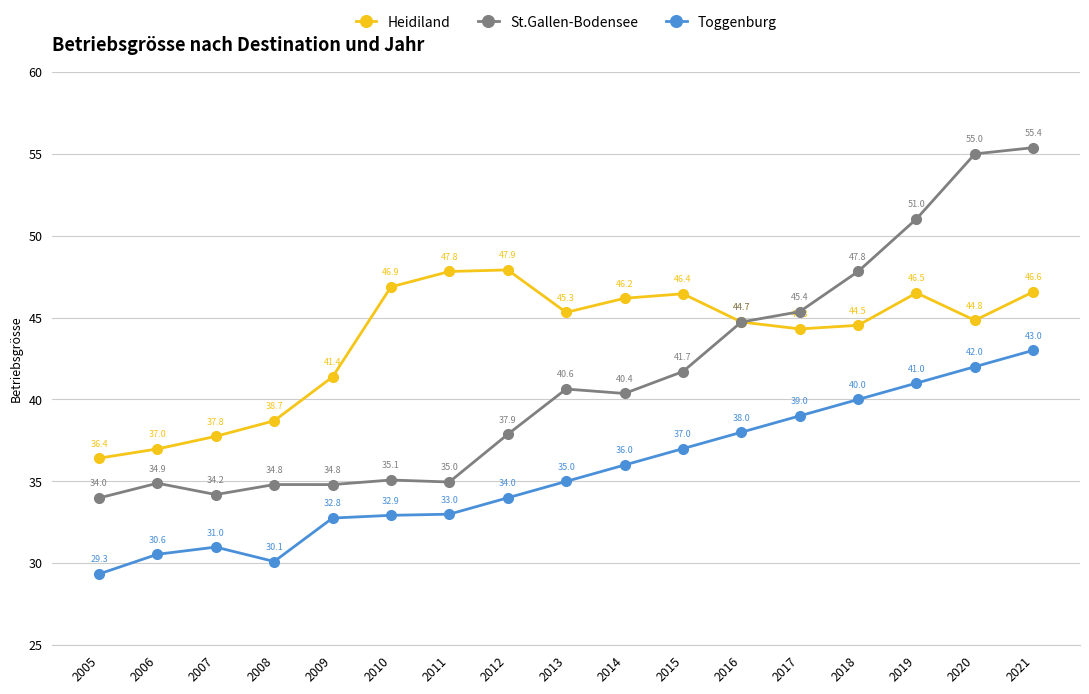

What is the difference between the St.Gallen-Bodensee values at 2013 and 2012?

2.8